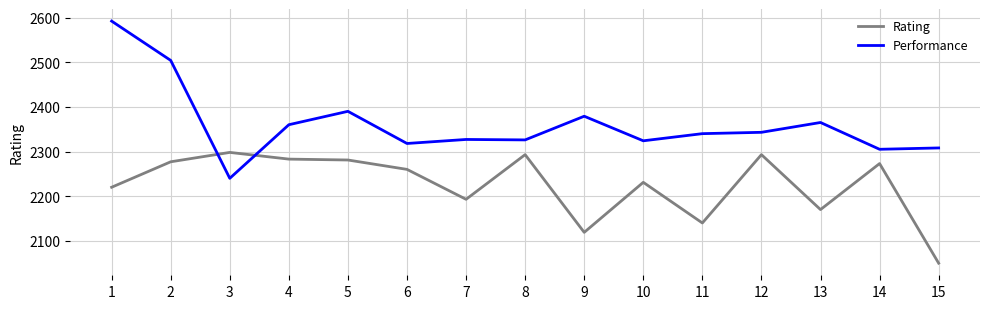

What is the difference between the second highest and second lowest values in the Performance series?

199